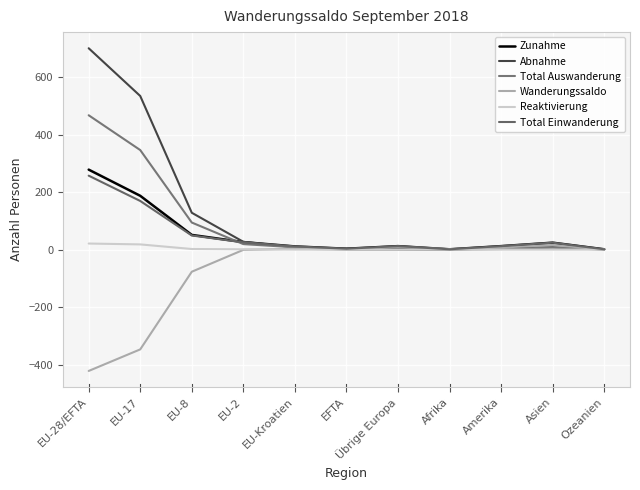

Reading left to right, extract all data points from this chart.

Zunahme: 278	187	51	26	11	3	12	1	12	24	1
Abnahme: 700	534	128	27	8	3	2	0	5	8	1
Total Auswanderung: 467	346	94	19	8	0	0	0	2	7	0
Wanderungssaldo: -422	-347	-77	-1	3	0	10	1	7	16	0
Reaktivierung: 21	18	2	1	0	0	0	0	0	0	0
Total Einwanderung: 257	169	49	25	11	3	12	1	12	24	1